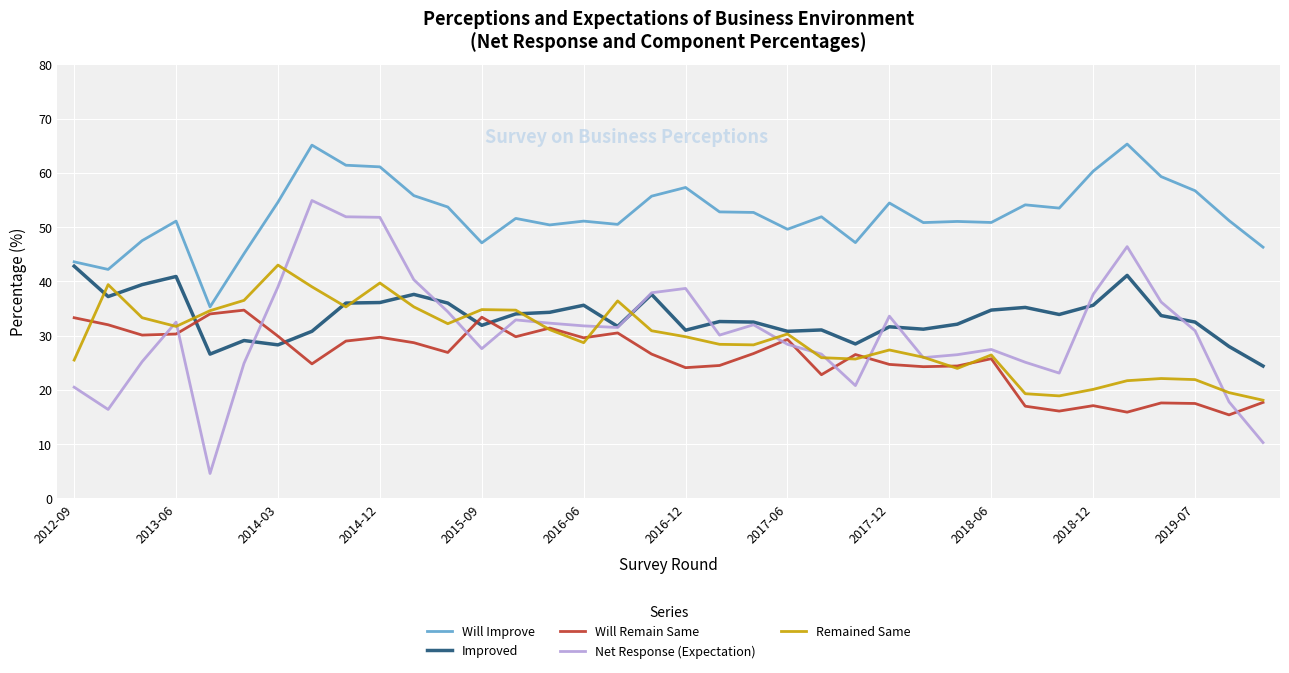

What is the maximum value shown in the chart?

65.3